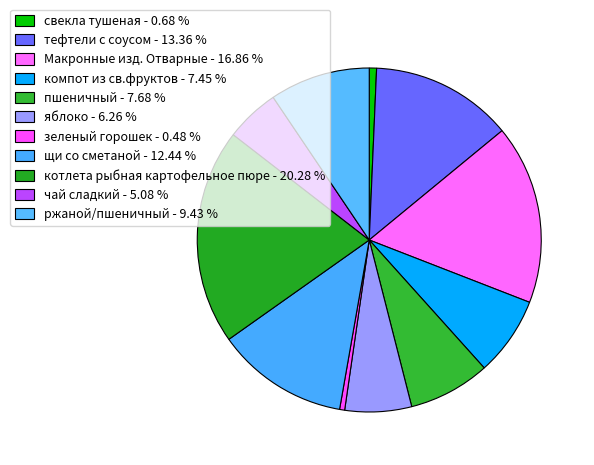

To the nearest percent, what is the combined percentage of пшеничный and Макронные изд. Отварные?

25%